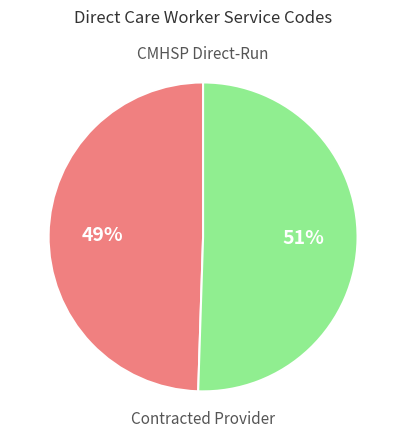

To the nearest percent, what is the average slice percentage?

50%